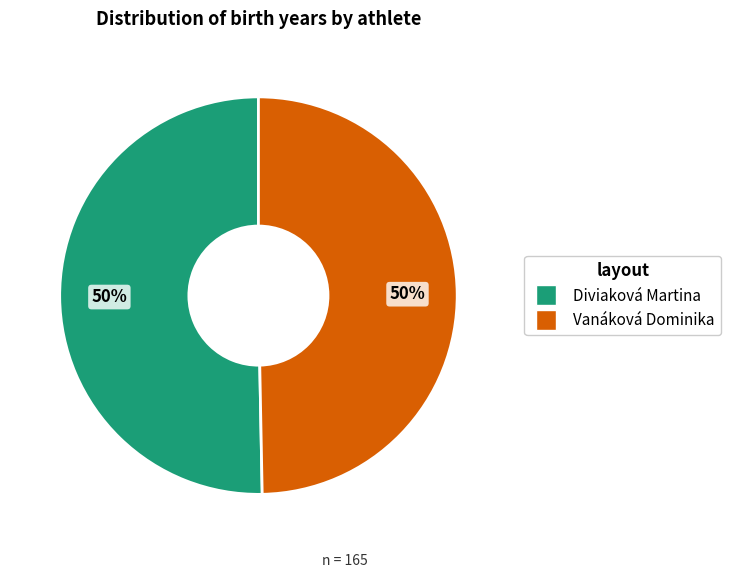

To the nearest percent, what portion does Vanáková Dominika represent?

50%